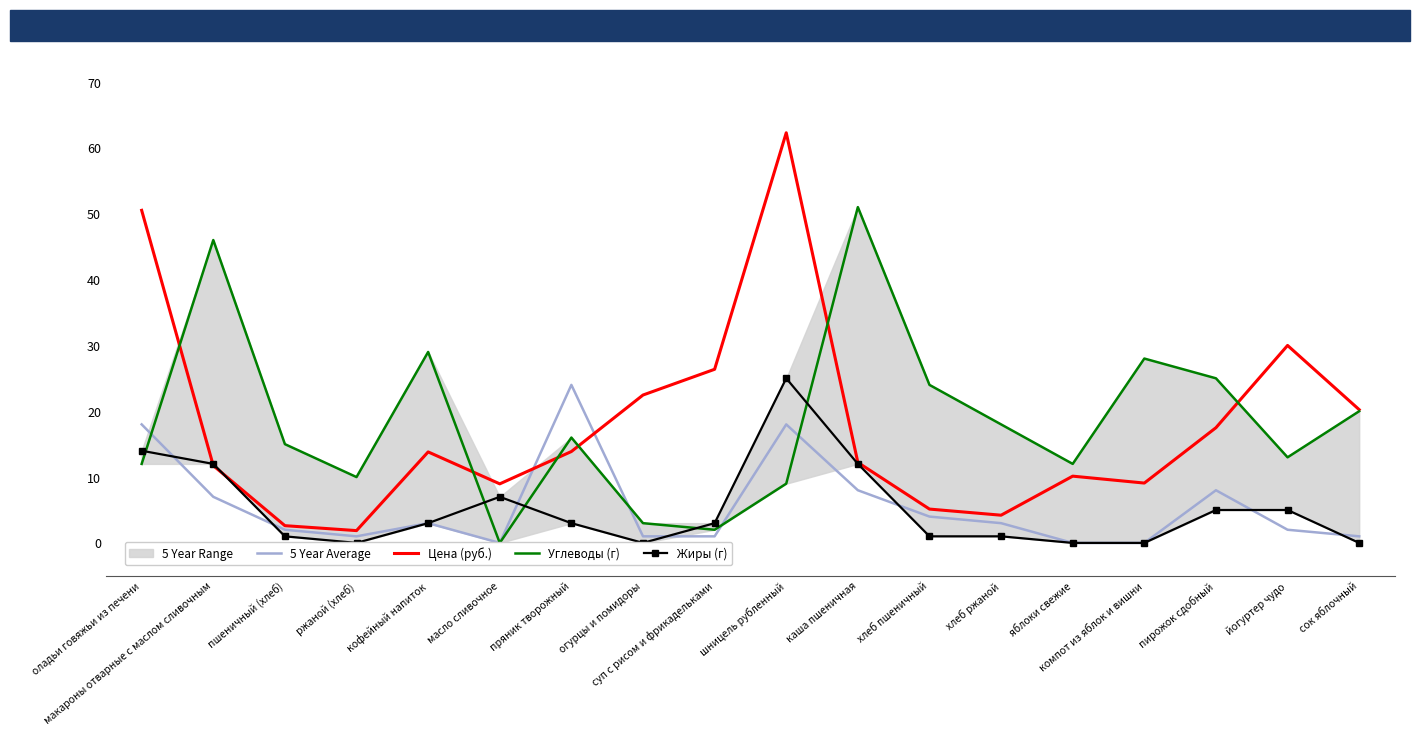

Reading left to right, what are all the values shown in this chart?

5 Year Average: 18.0	7.0	2.0	1.0	3.0	0.0	24.0	1.0	1.0	18.0	8.0	4.0	3.0	0.0	0.0	8.0	2.0	1.0
Цена (руб.): 50.5	11.7	2.6	1.9	13.8	9.0	13.9	22.5	26.4	62.3	12.2	5.1	4.2	10.1	9.1	17.5	30.0	20.2
Углеводы (г): 12.0	46.0	15.0	10.0	29.0	0.0	16.0	3.0	2.0	9.0	51.0	24.0	18.0	12.0	28.0	25.0	13.0	20.0
Жиры (г): 14.0	12.0	1.0	0.0	3.0	7.0	3.0	0.0	3.0	25.0	12.0	1.0	1.0	0.0	0.0	5.0	5.0	0.0